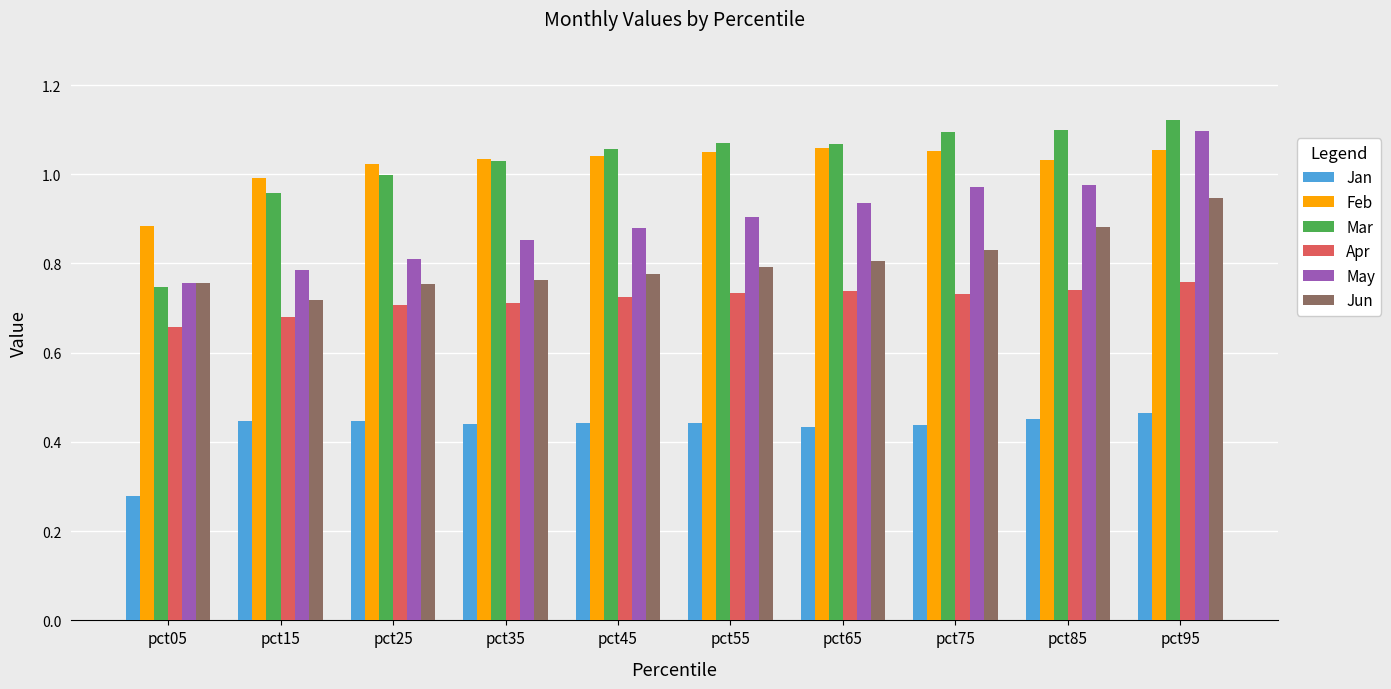

What are all the series names shown in the legend?

Jan, Feb, Mar, Apr, May, Jun